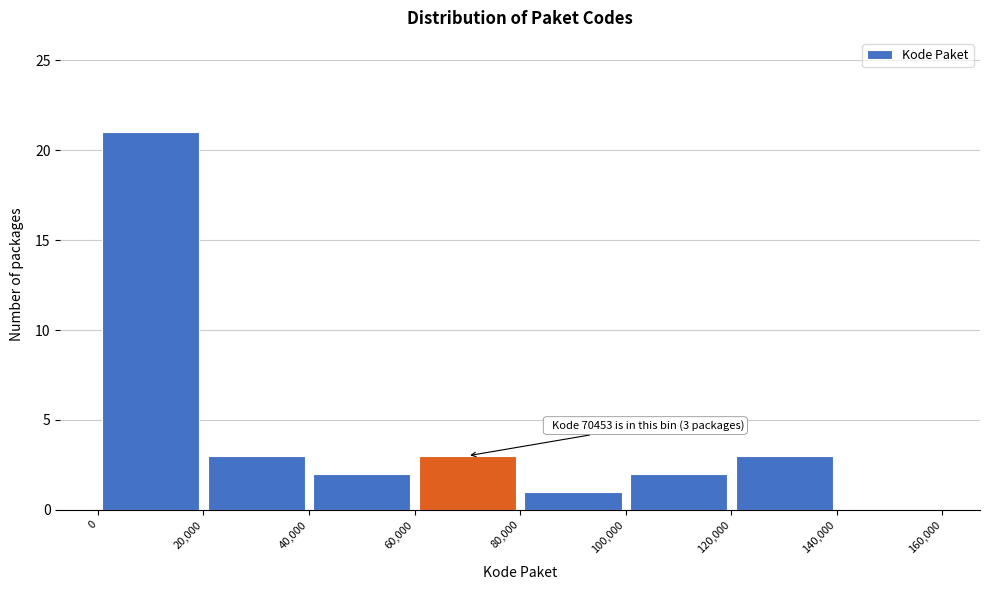

Over which range of the x-axis is the bar tallest?

0 to 20,000